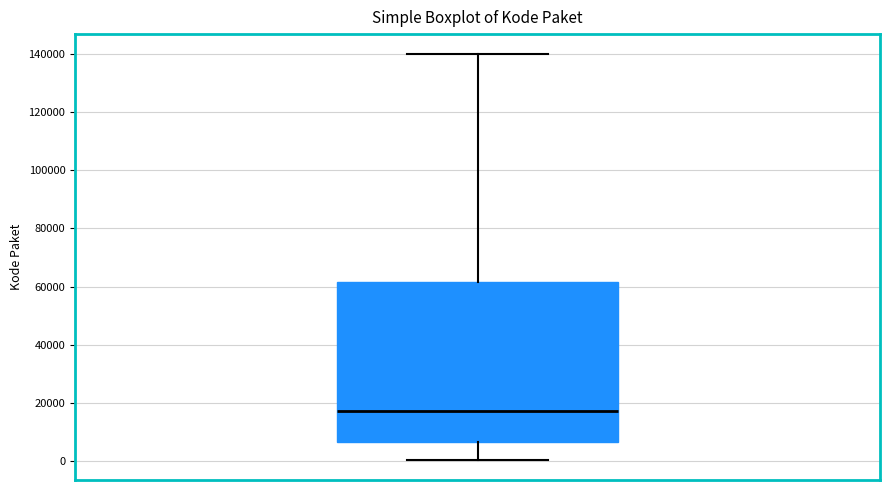

Transcribe this box plot: give where the median line is, the range the box spans, and where the two whiskers end, as read against the y-axis. The values are not printed on the chart, so give them approximately, as read against the axis.

median 18000, box 6000 to 62000, whiskers 0 to 140000